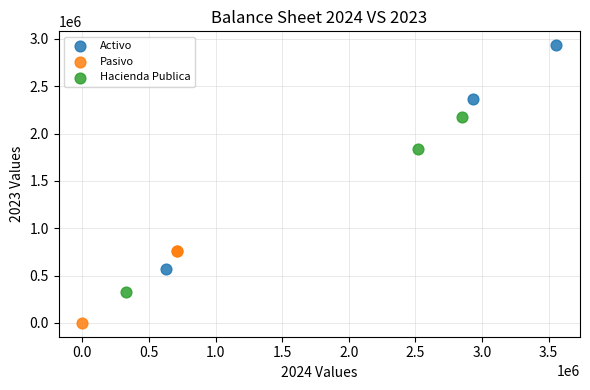

Which series contains the lowest Y value?

Pasivo